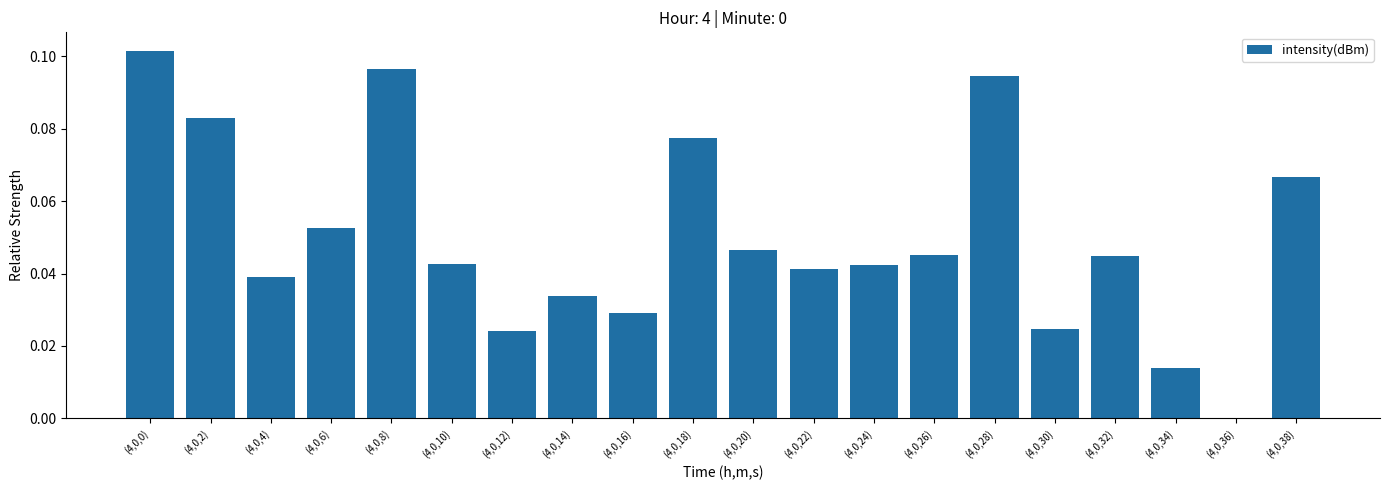

What is the change in value from (4,0,4) to (4,0,28)?

+0.1